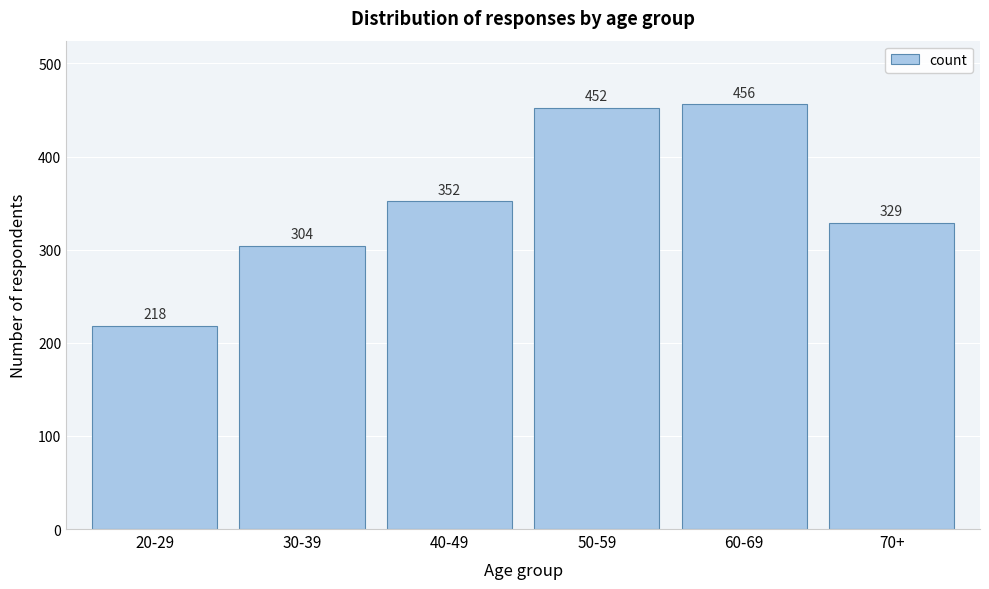

Reading right to left, transcribe all the data shown in this chart.

329	456	452	352	304	218